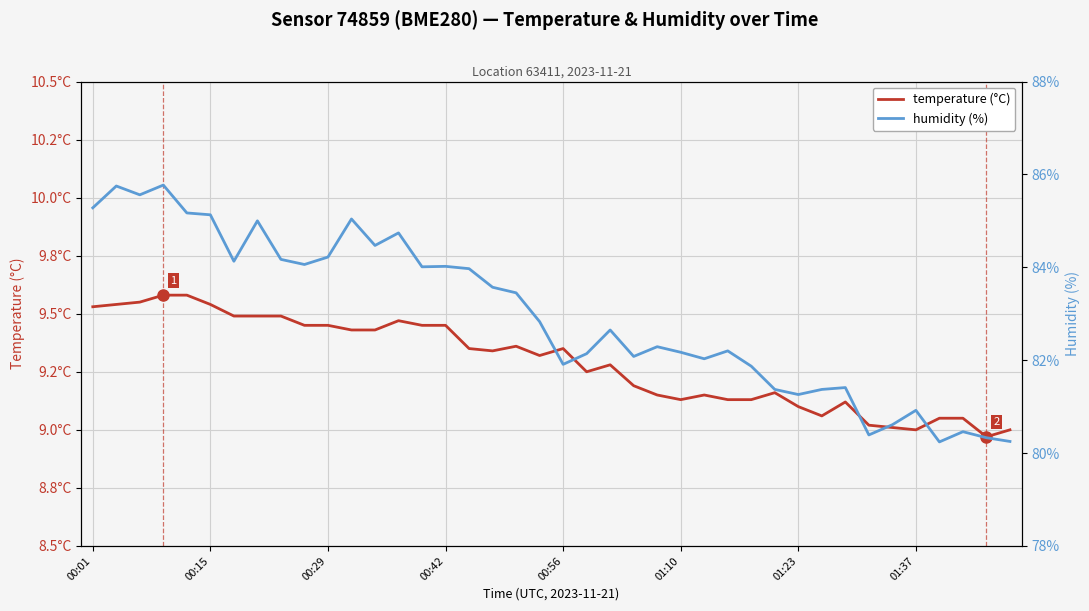

True or false: temperature and humidity cross at least once.

False